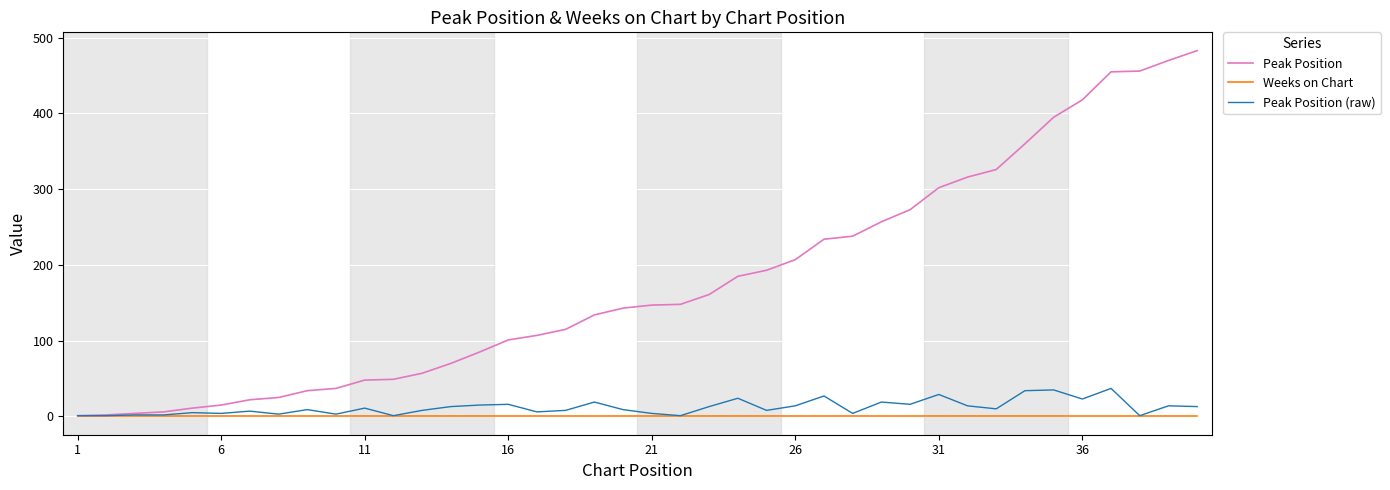

Rank the series by their maximum value, from lowest to highest.

Weeks on Chart, Peak Position (raw), Peak Position